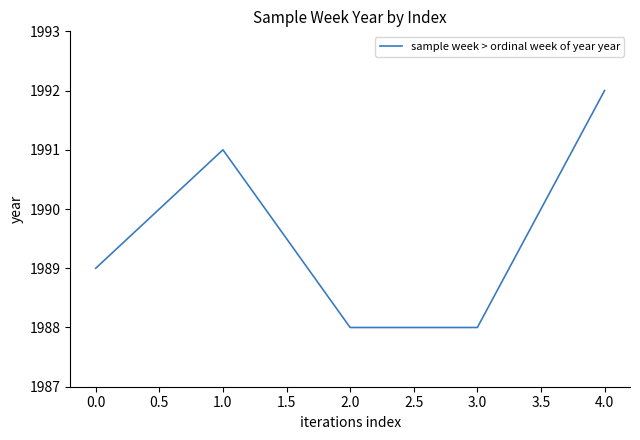

What is the change in value from 2.0 to 4.0?

+4